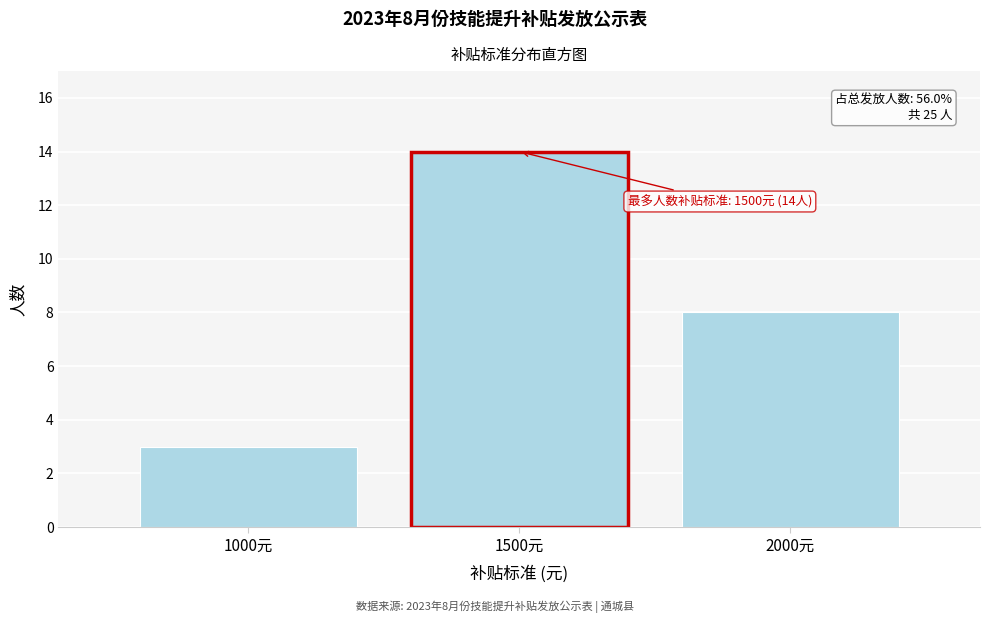

Reading right to left, what are all the values shown in this chart?

2000元=8	1500元=14	1000元=3